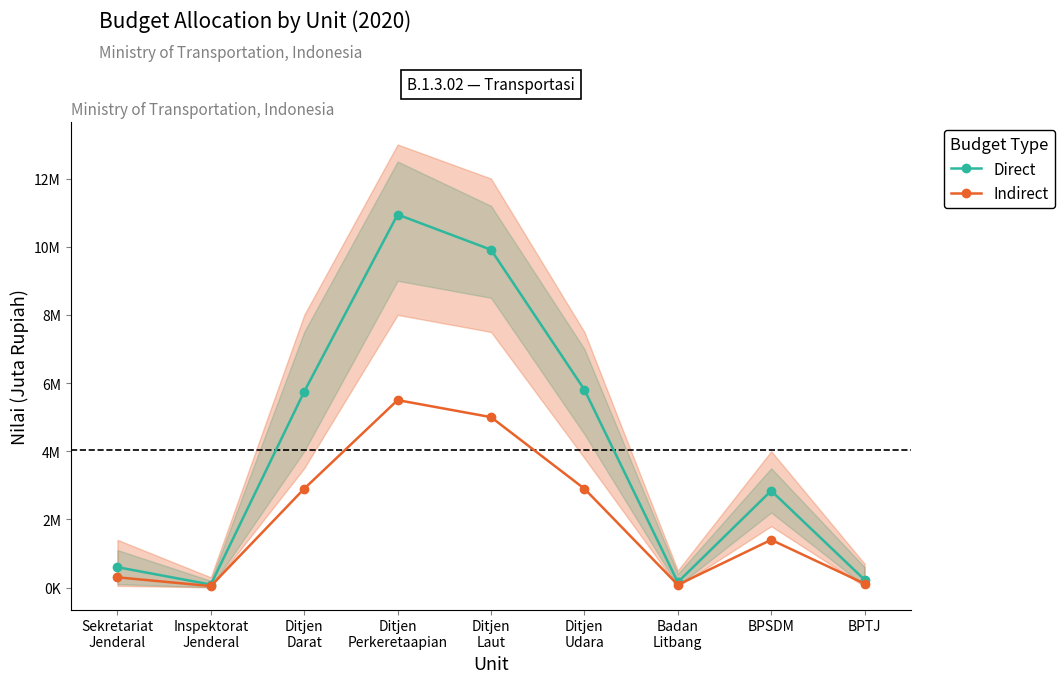

Which series has the widest spread of values?

Direct